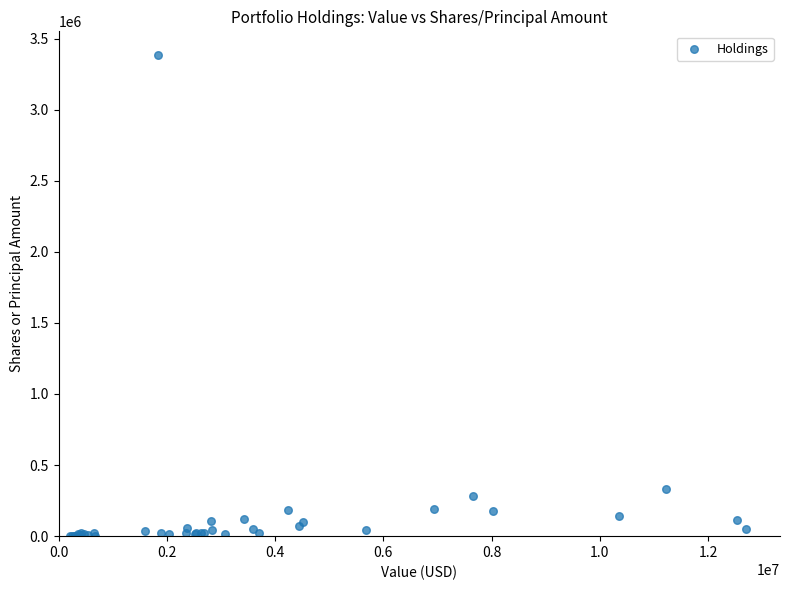

What Y value in the scatter plot is closest to 1691979?

334025